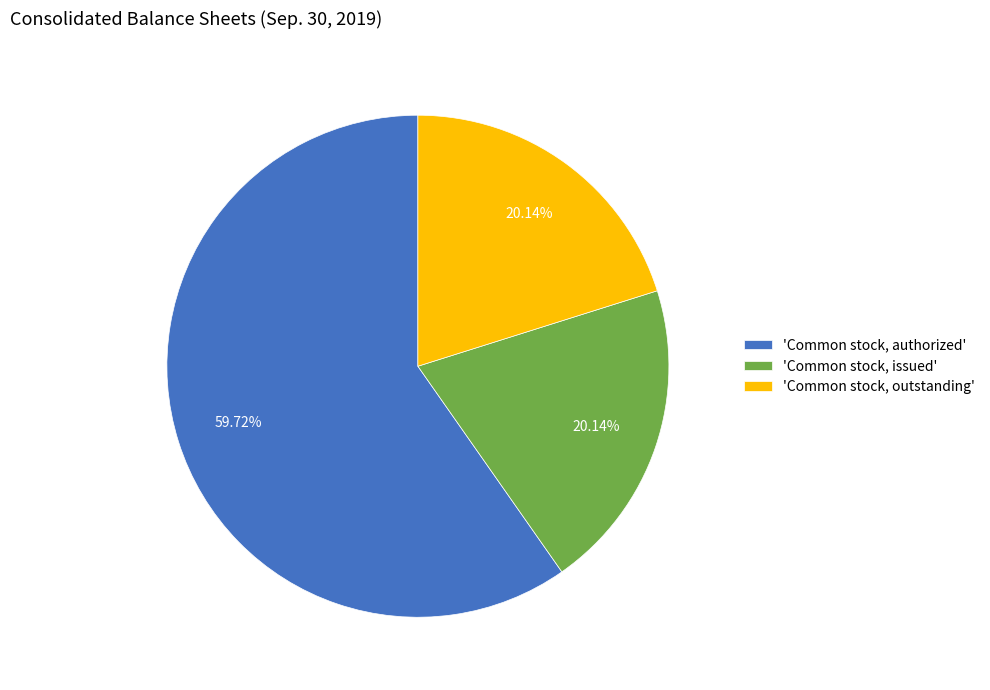

Is there a majority slice in this chart?

Yes